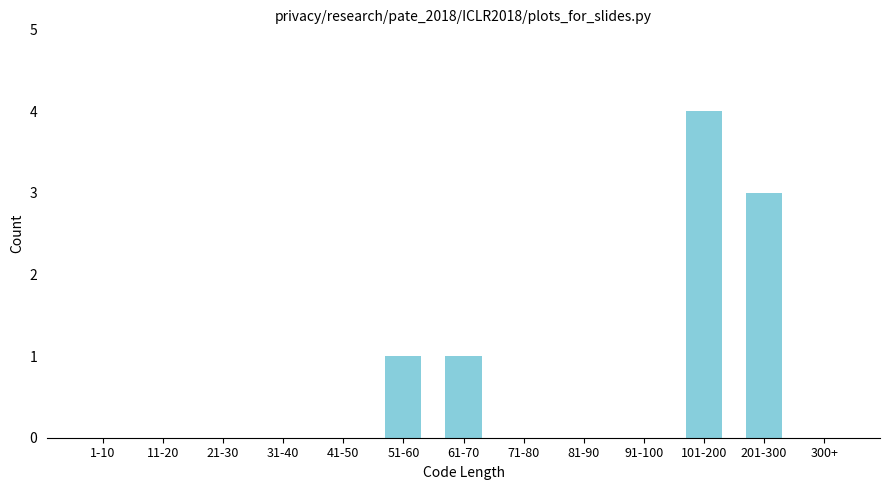

Reading left to right, extract all data points from this chart.

1-10=0	11-20=0	21-30=0	31-40=0	41-50=0	51-60=1	61-70=1	71-80=0	81-90=0	91-100=0	101-200=4	201-300=3	300+=0